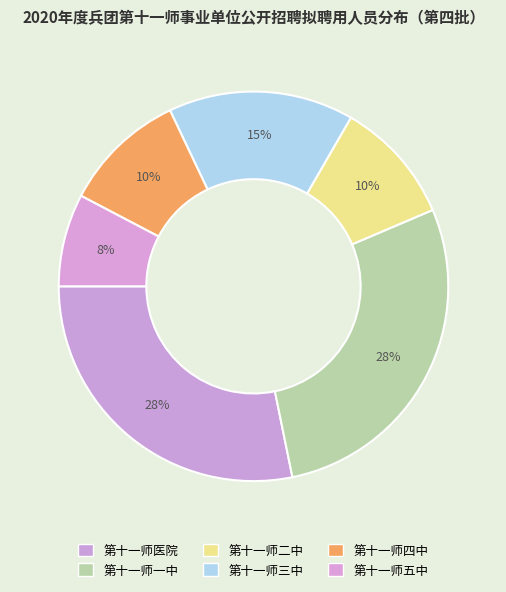

What percentage do 第十一师一中 and 第十一师二中 together represent?

38.5%